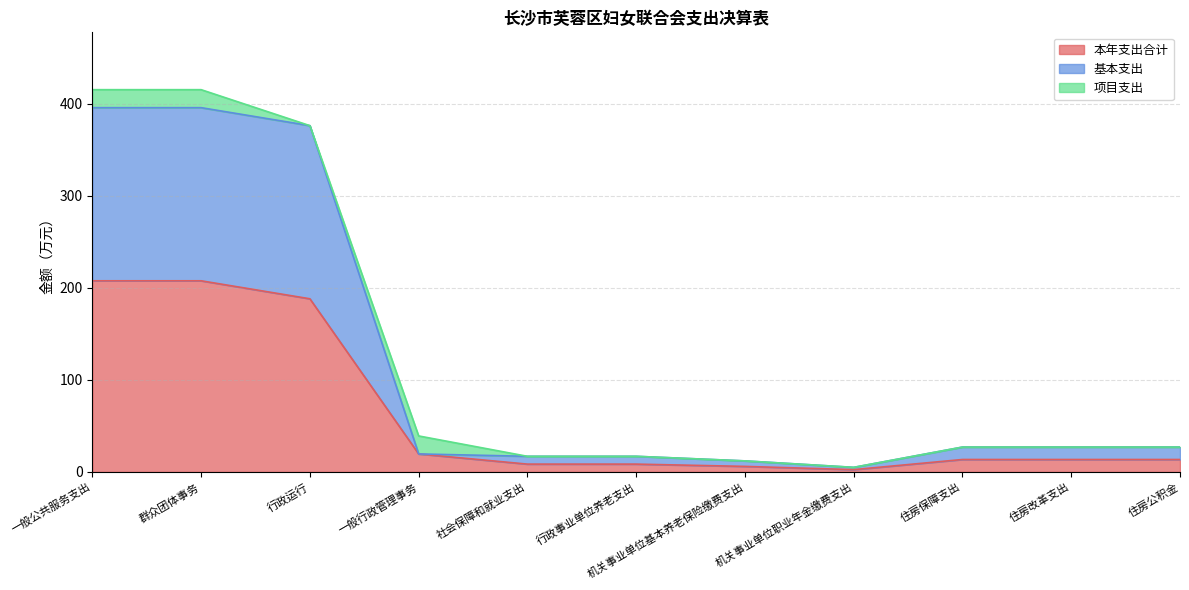

At which label does 基本支出 first exceed 27?

一般公共服务支出